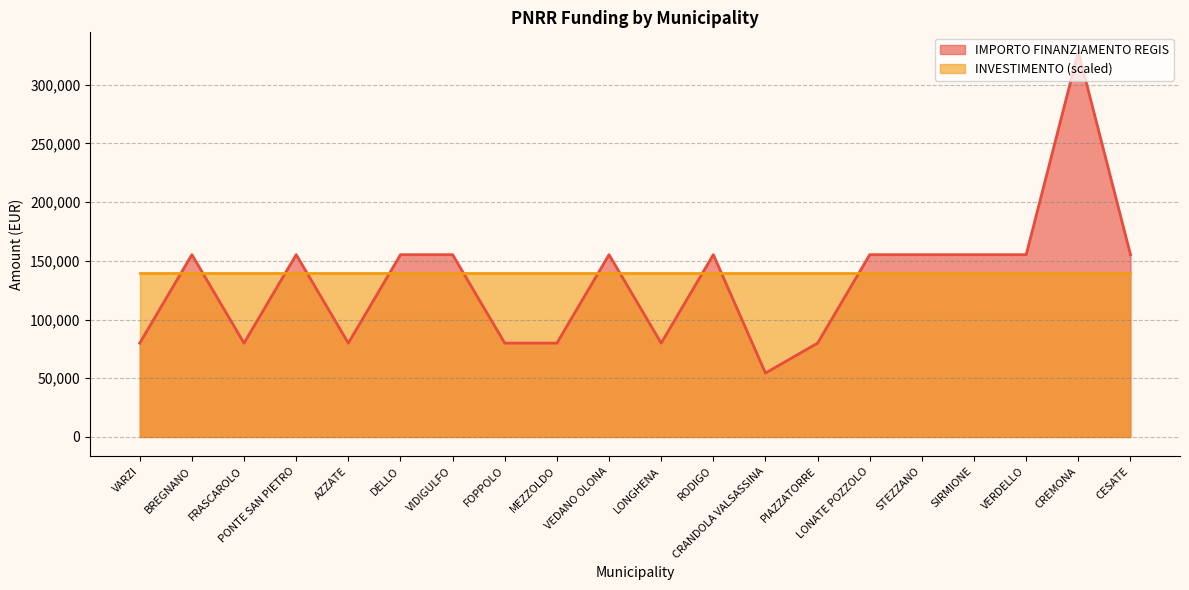

True or false: the data shows 155234 at VEDANO OLONA.

True